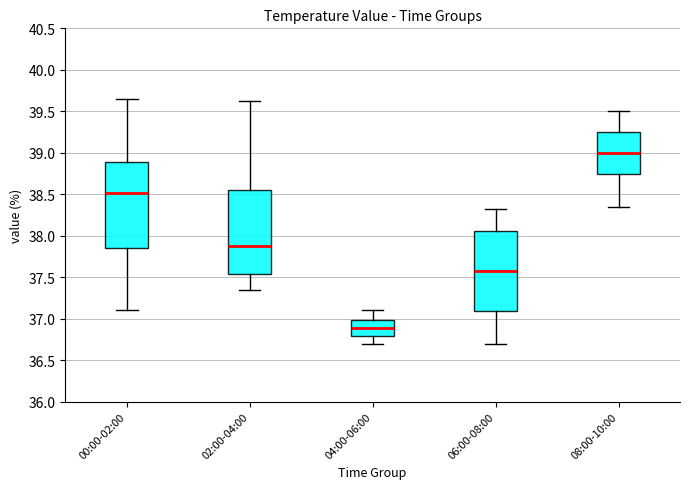

Which box's median line is the highest?

08:00-10:00